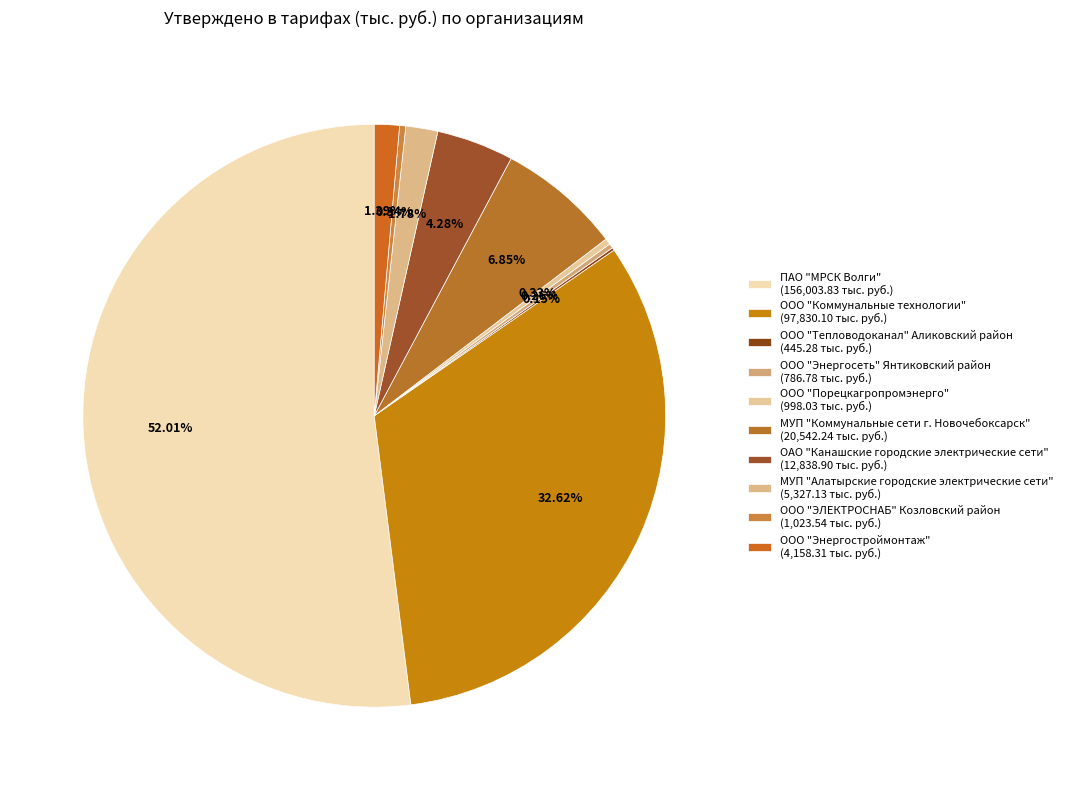

What portion of the pie excludes МУП "Коммунальные сети г. Новочебоксарск"?

93.2%